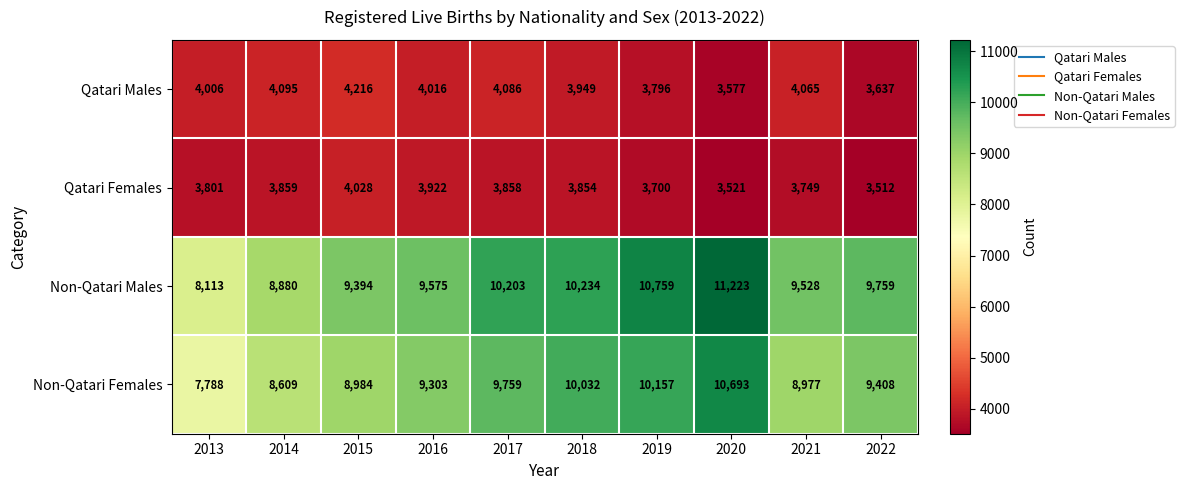

Count the number of categories in the chart.

10